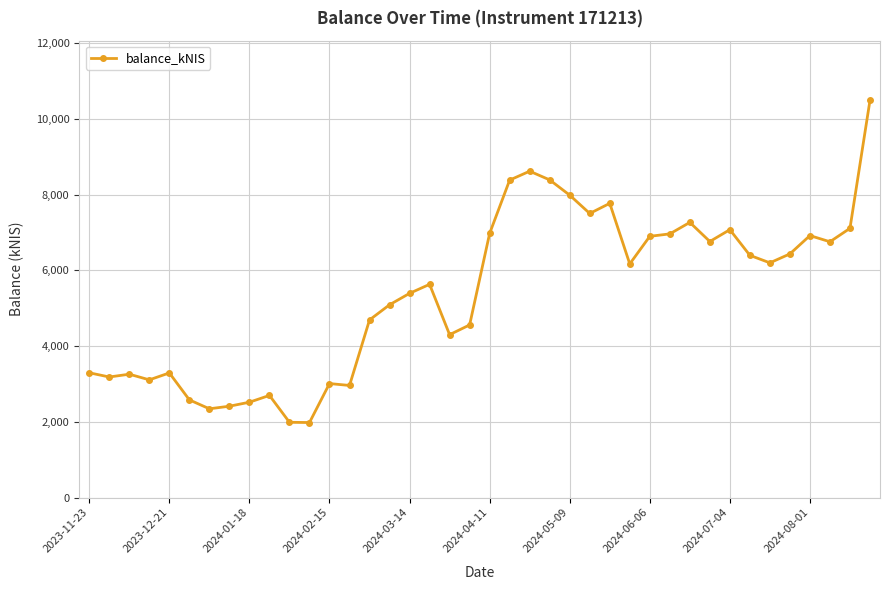

What is the maximum value shown in the chart?

10493.2